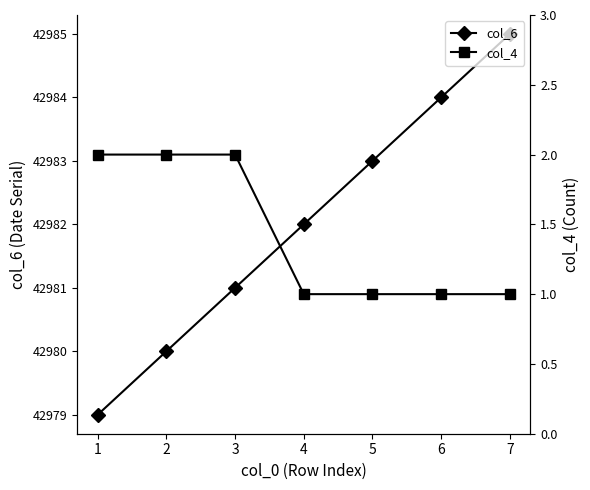

What is the value of the col_6 point at the 4th from the left?

42982